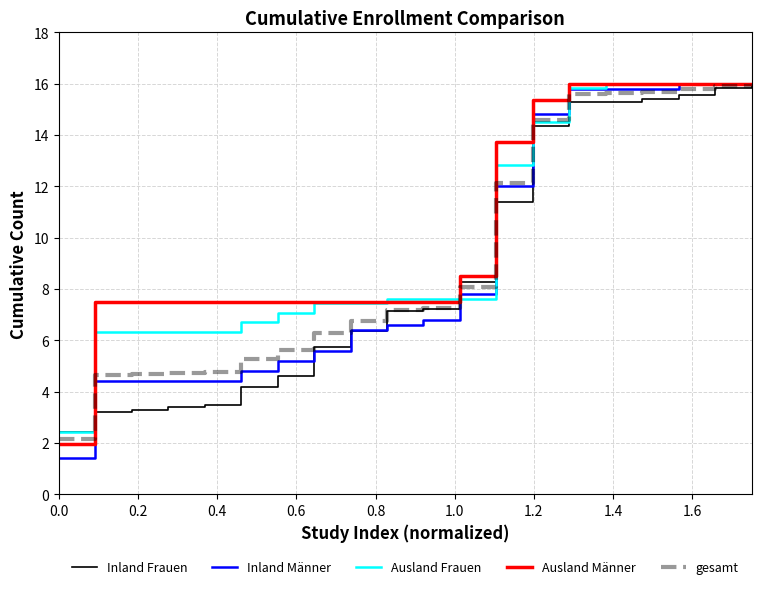

What is the maximum value for Ausland Frauen?

16.0